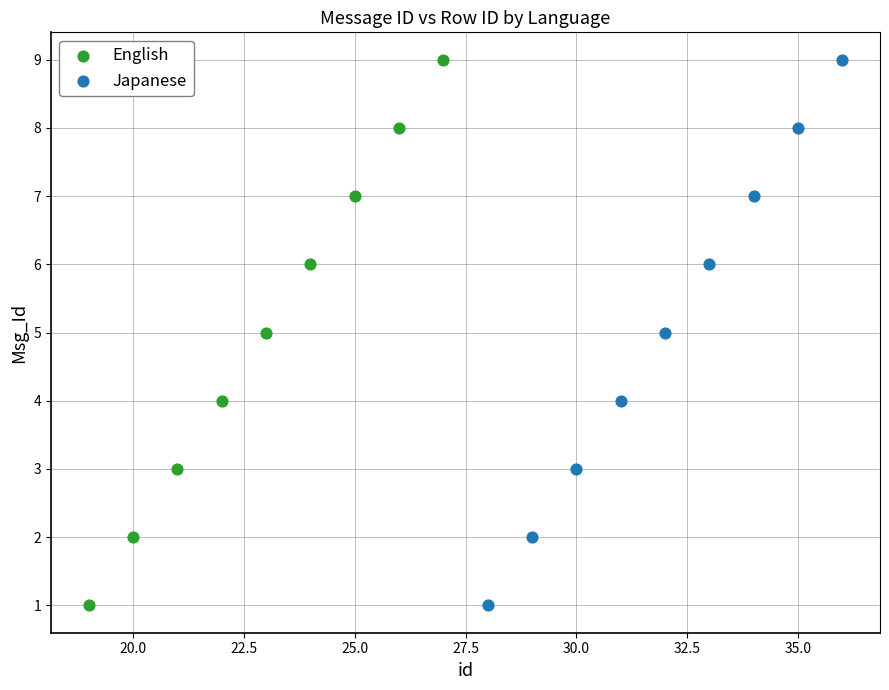

What are all the series names shown in the legend?

English, Japanese